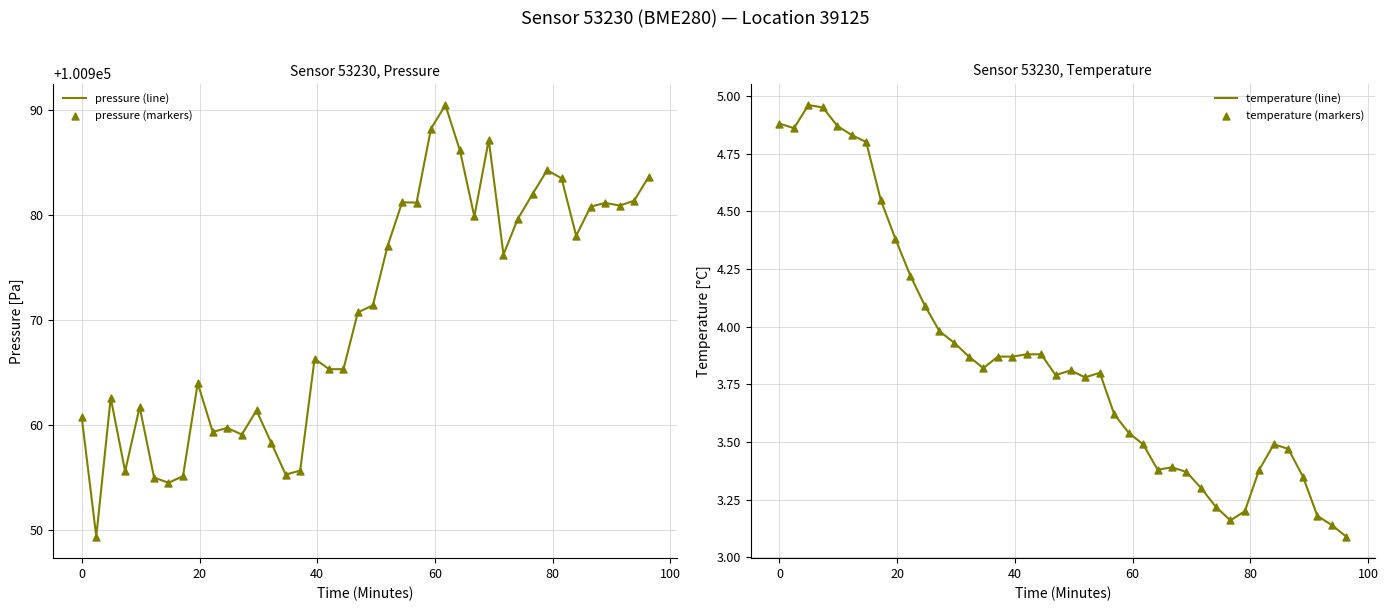

Which series has the widest spread of Y values?

pressure (line)